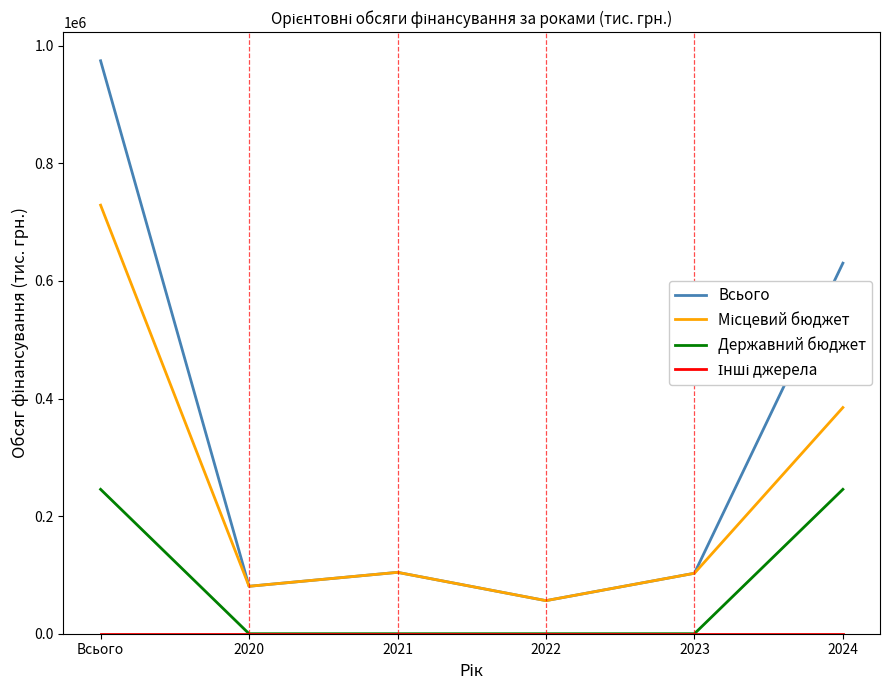

How many lines are shown in the chart?

4